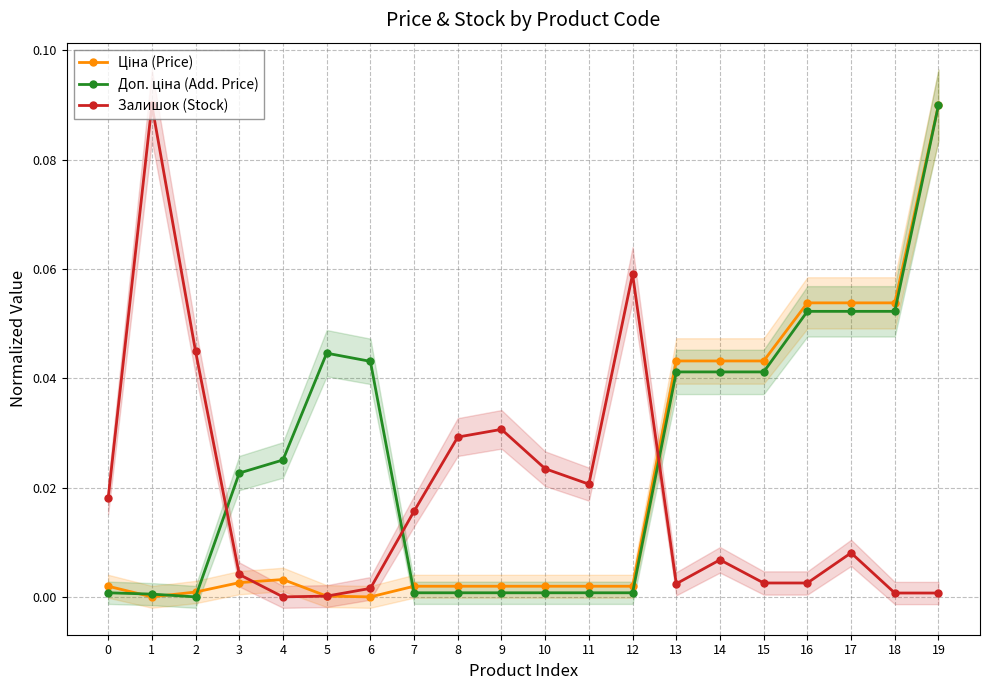

Between which two adjacent categories do Залишок (Stock) and Доп. ціна (Add. Price) first intersect?

2 and 3